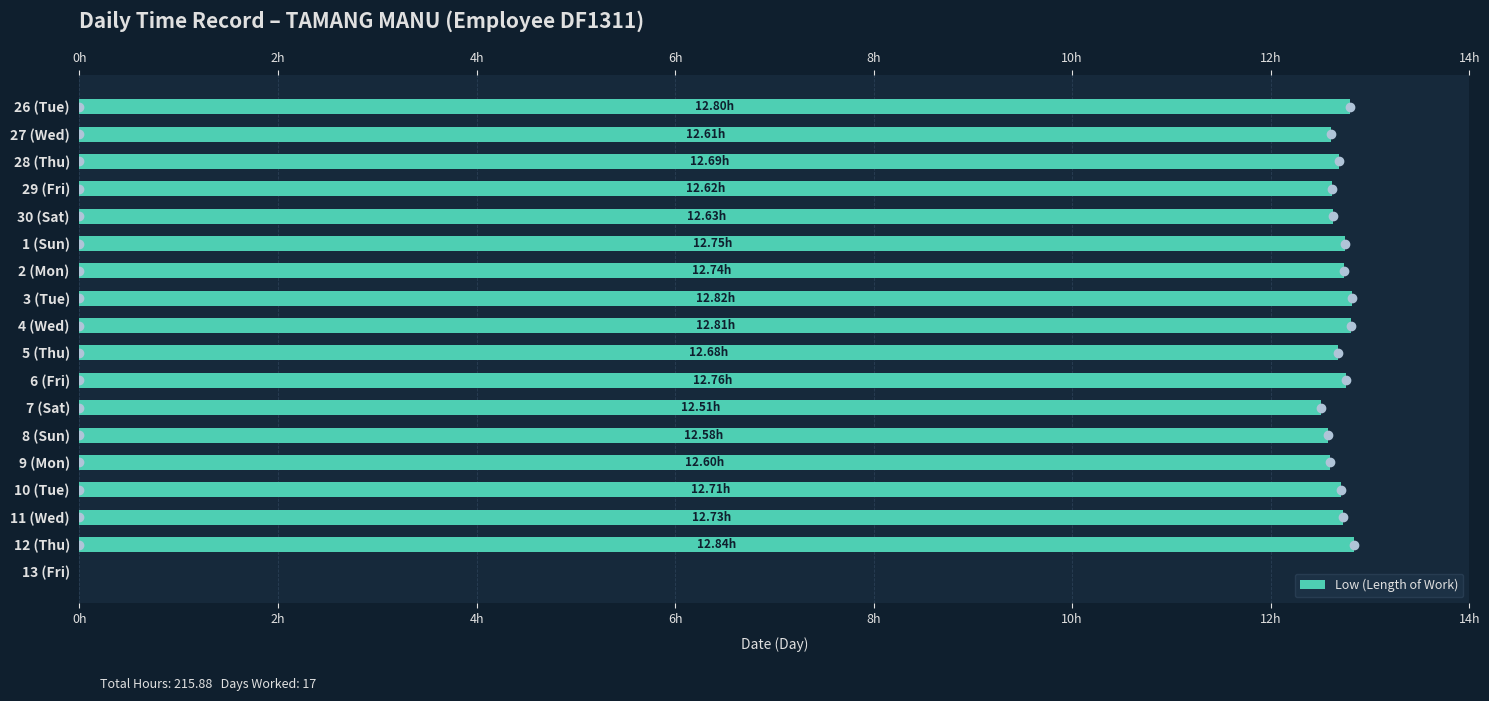

Are the bars grouped side by side (vs. stacked)?

No